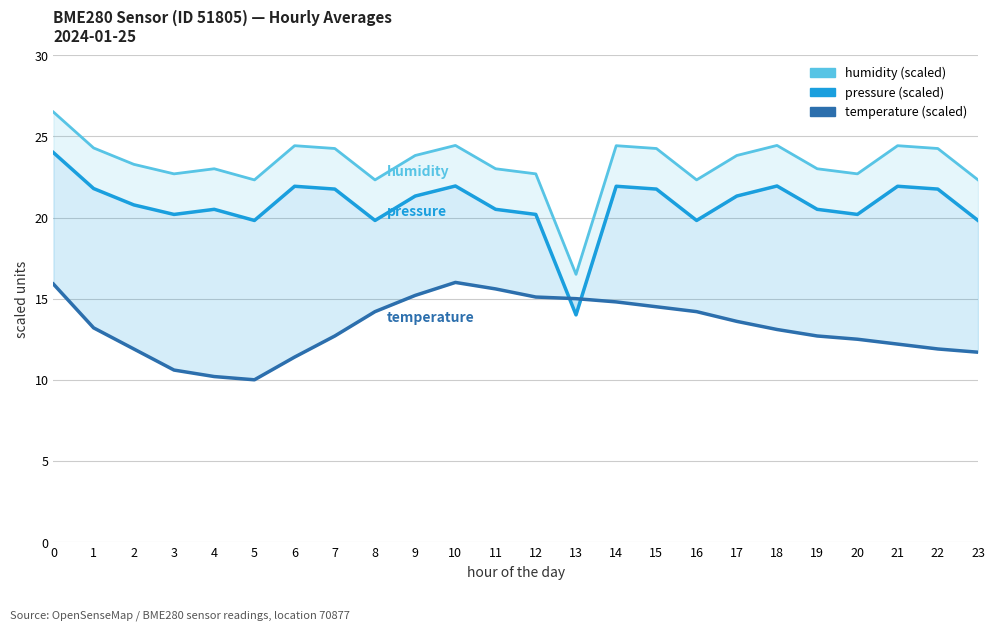

Is the value of humidity (scaled) at 11 greater than the value of pressure (scaled) at 12?

Yes